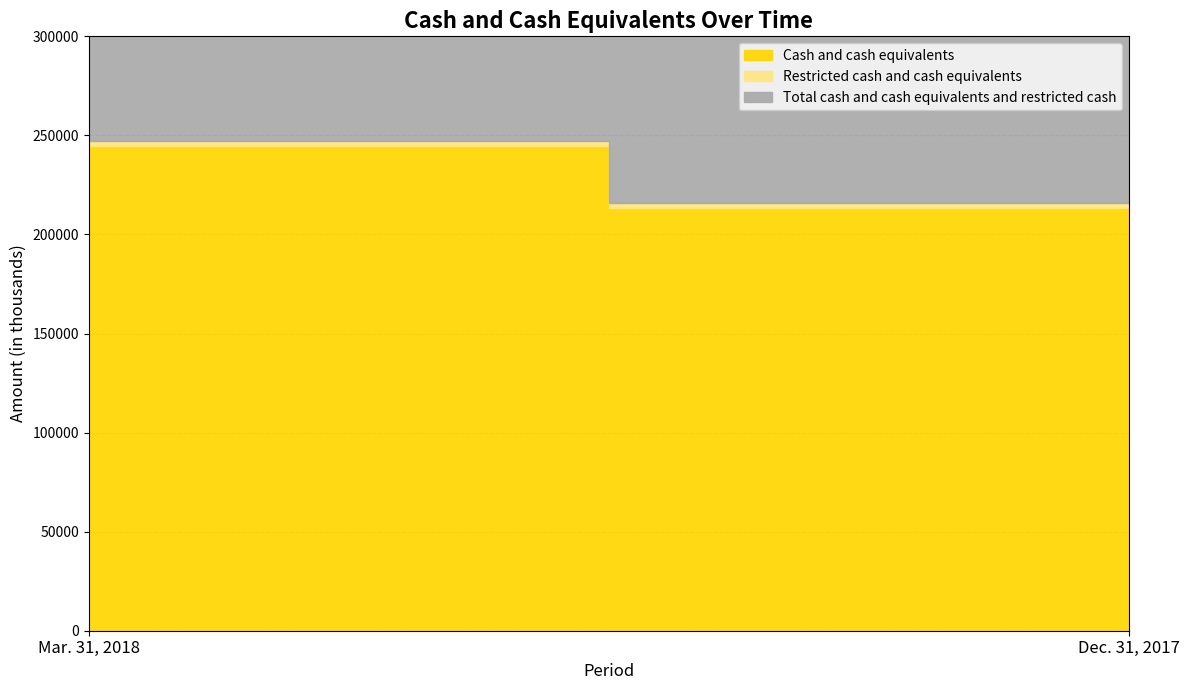

Rank the series at Mar. 31, 2018 from highest to lowest value.

Total cash and cash equivalents and restricted cash, Cash and cash equivalents, Restricted cash and cash equivalents